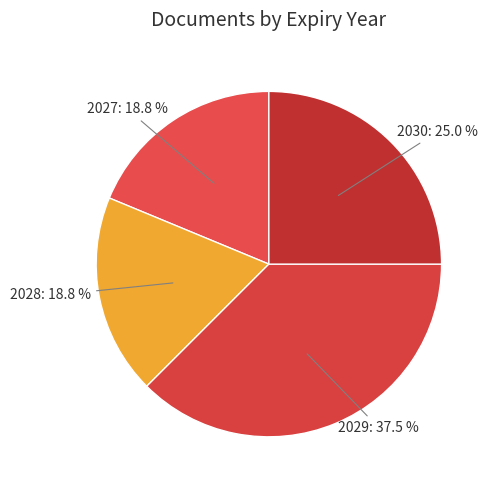

What percentage is NOT represented by 2029?

62.5%